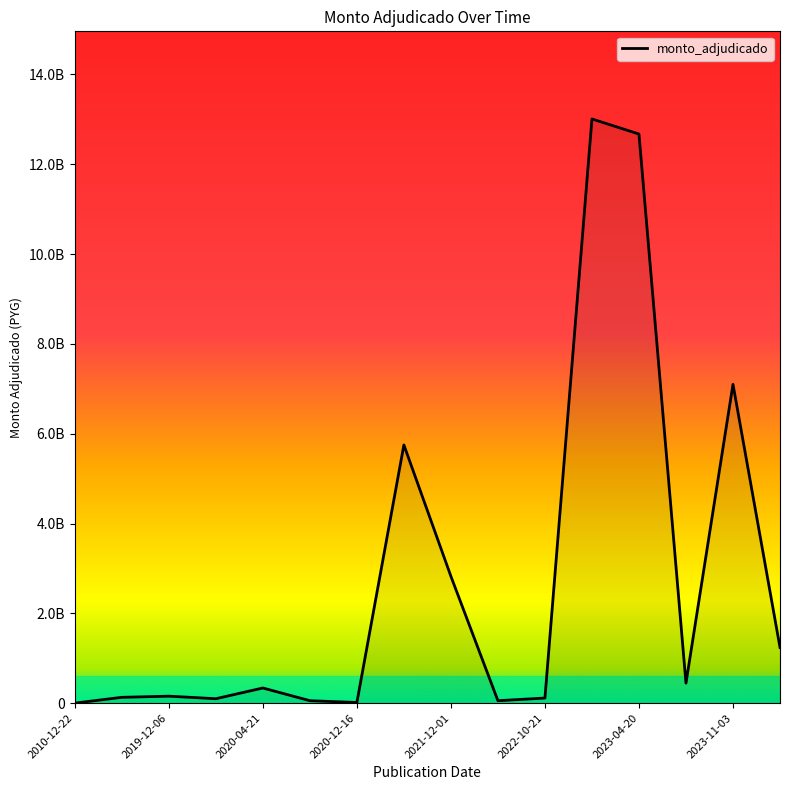

What is the sum of all values?

44004708994